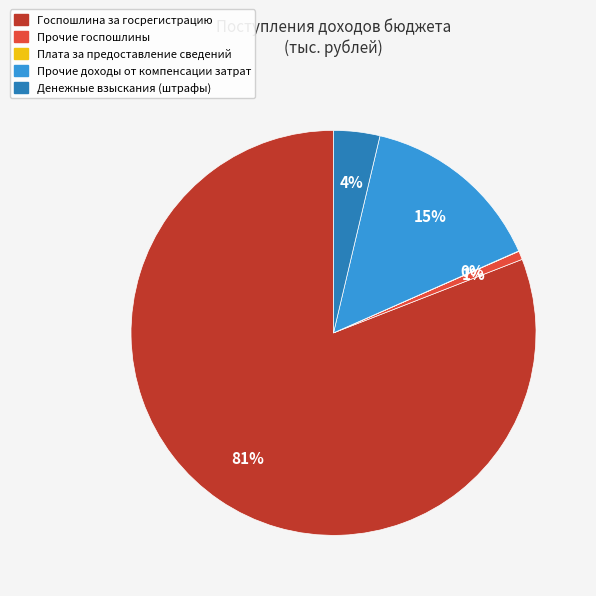

To the nearest percent, what is the average slice percentage?

20%